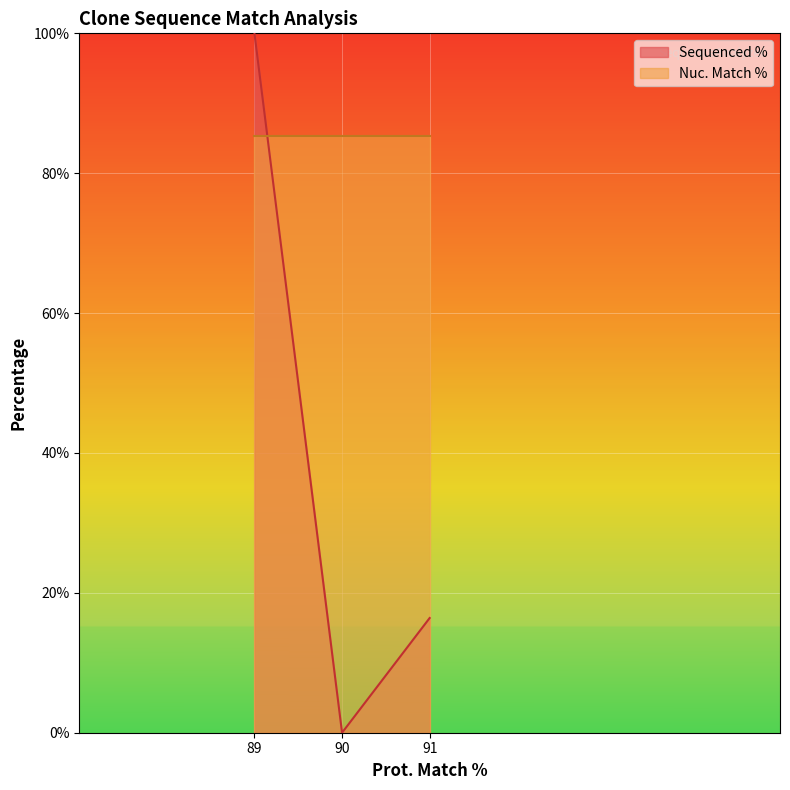

Where is the data nearest to the value 50?

91